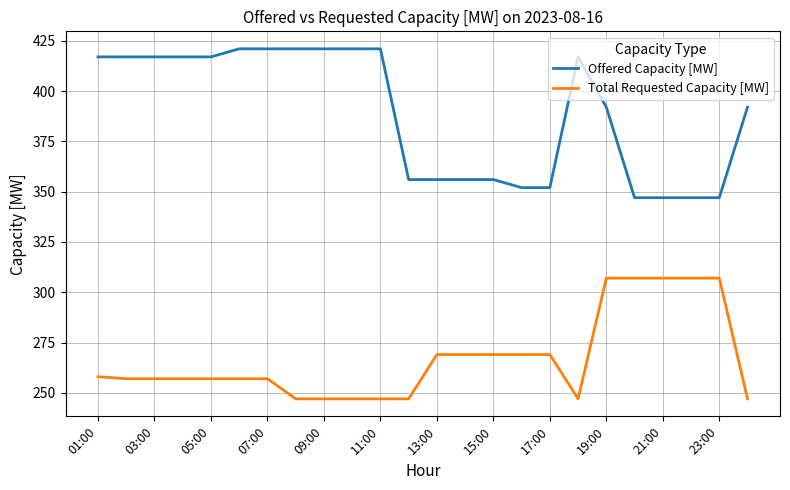

Rank the series by their maximum value, from lowest to highest.

Total Requested Capacity [MW], Offered Capacity [MW]